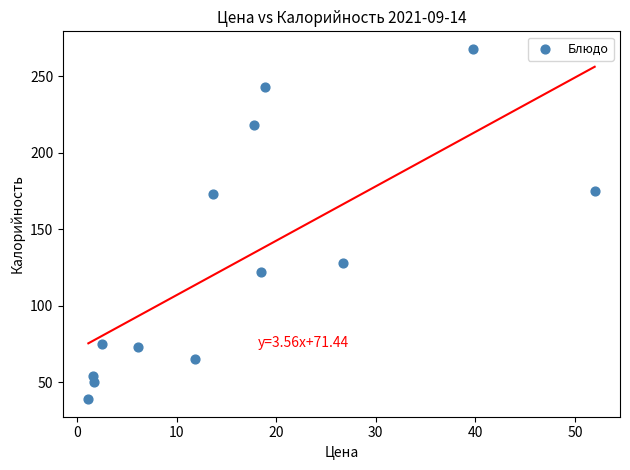

What is the range of Y values (max minus min)?

229